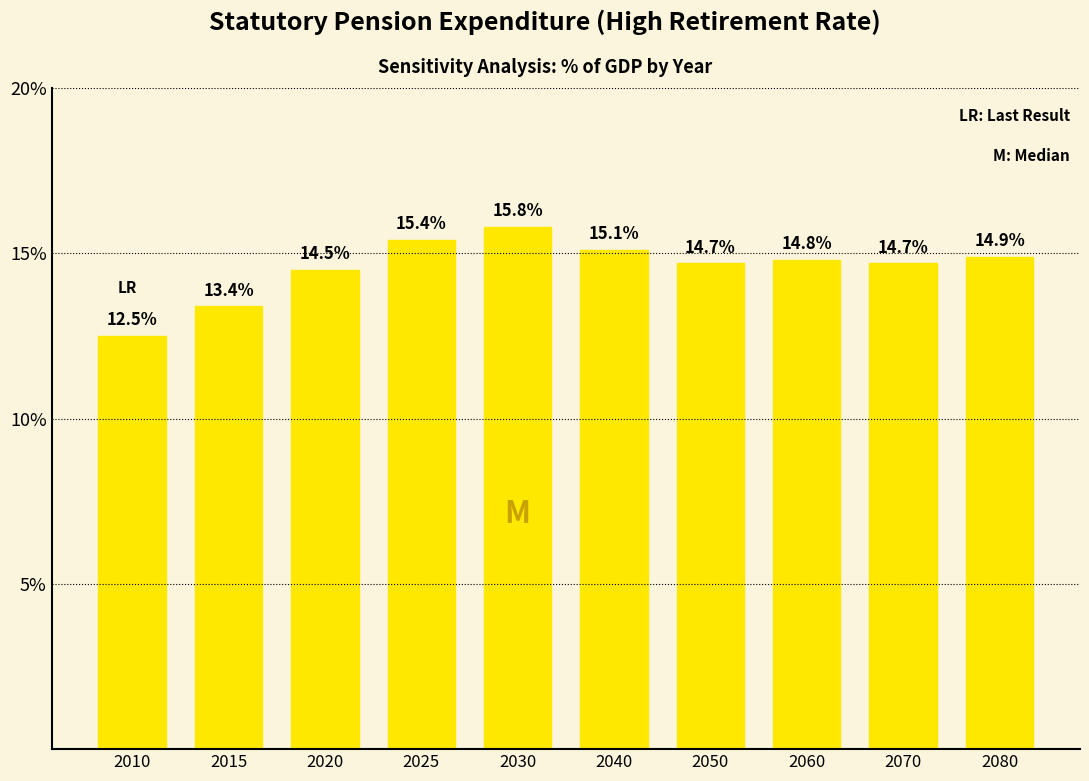

Is it true that the value at 2050 is 14.7?

True